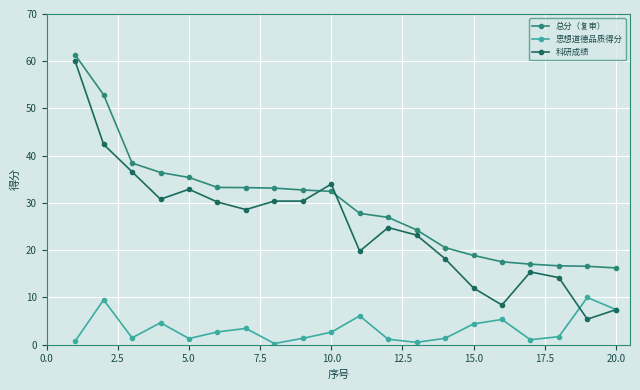

What is the maximum value for 总分（复审）?

61.4